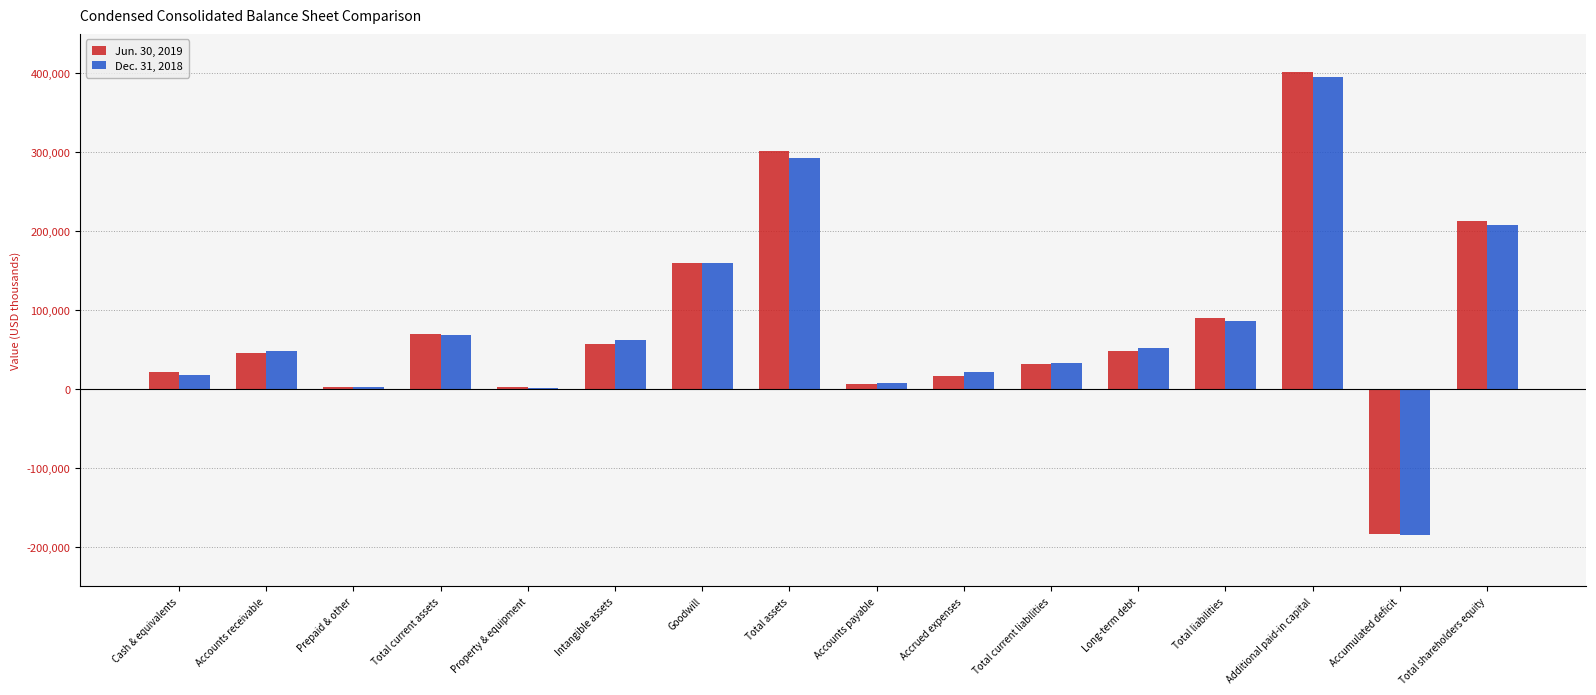

How many groups of bars are there?

16